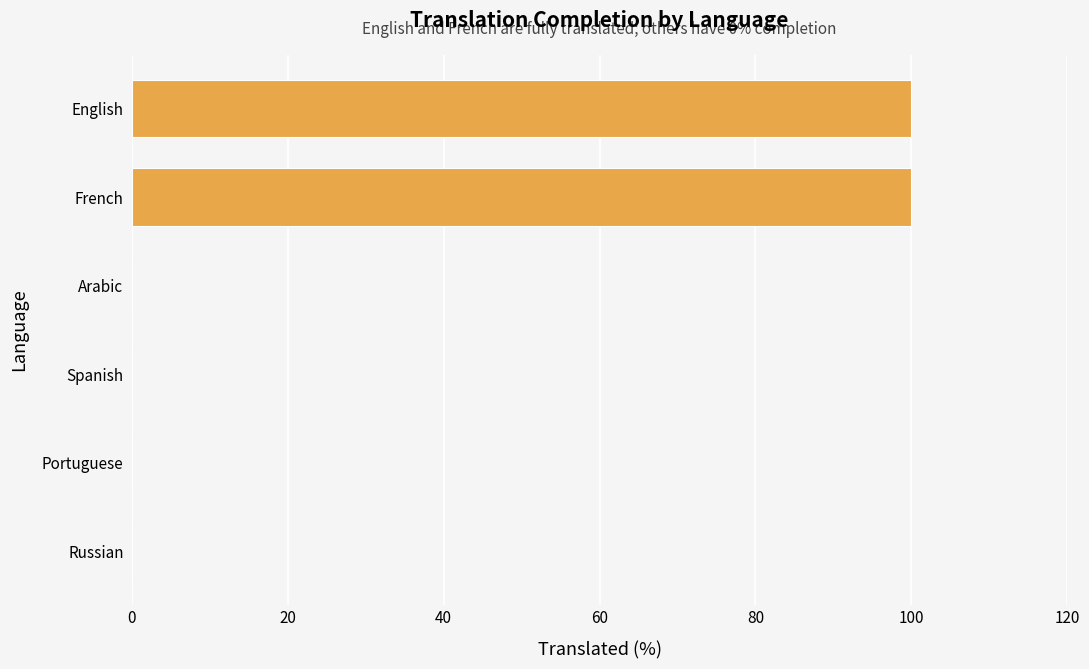

True or false: the data shows 45 at English.

False